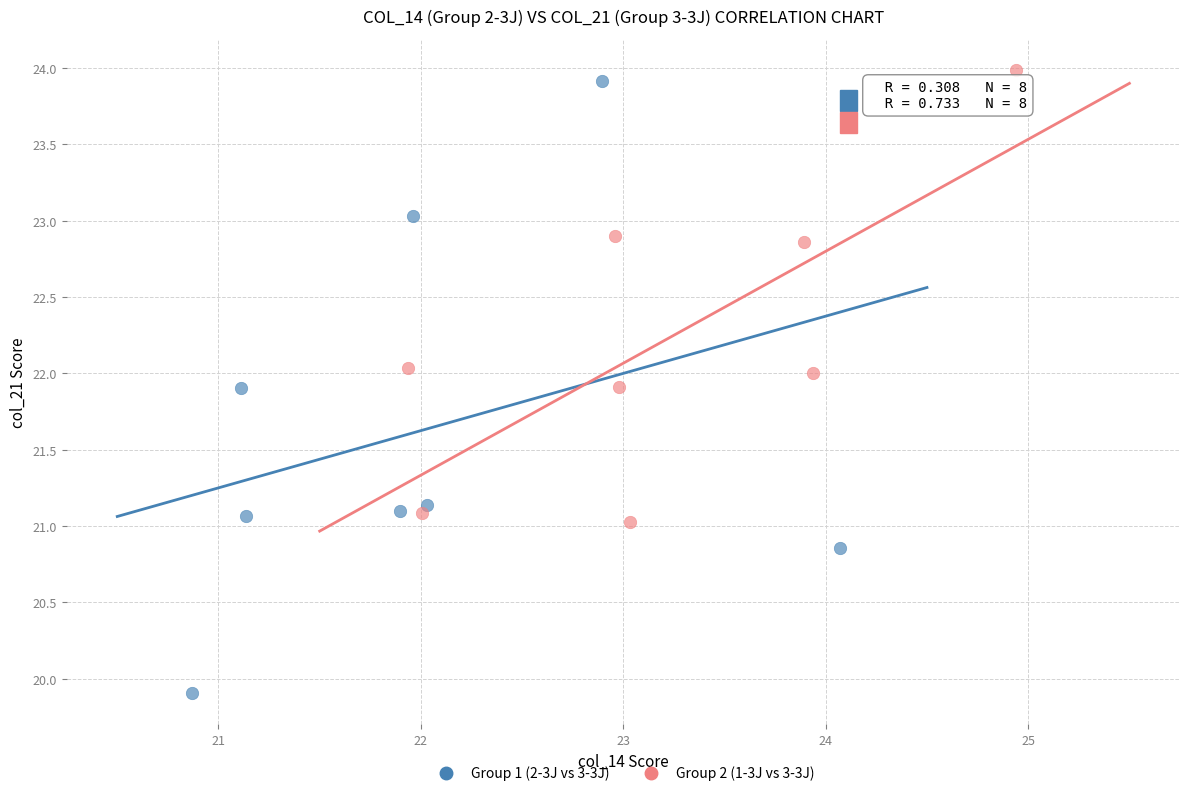

What are all the series names shown in the legend?

Group 1 (2-3J vs 3-3J), Group 2 (1-3J vs 3-3J)